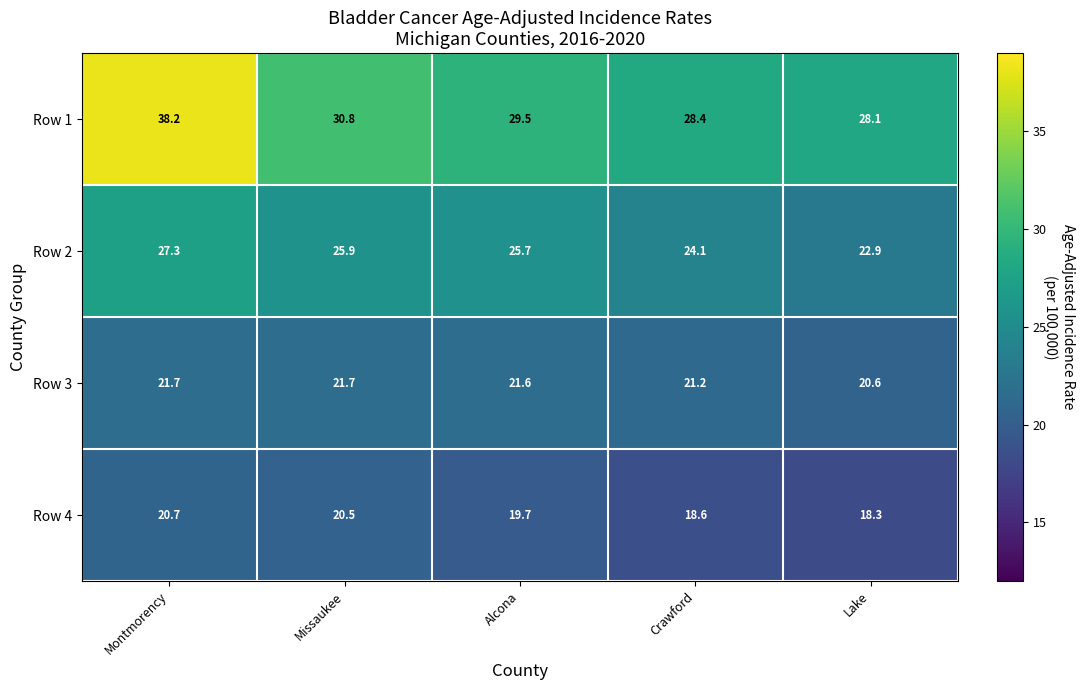

Count the number of categories in the chart.

5